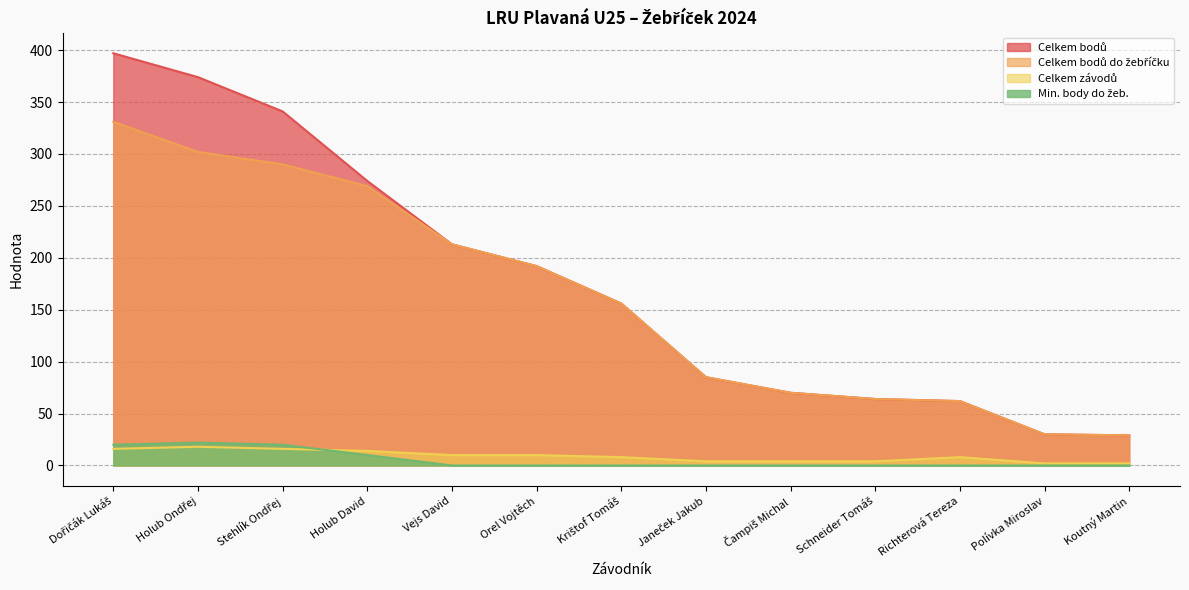

The value of Celkem bodů at Holub Ondřej is 573. True or false?

False